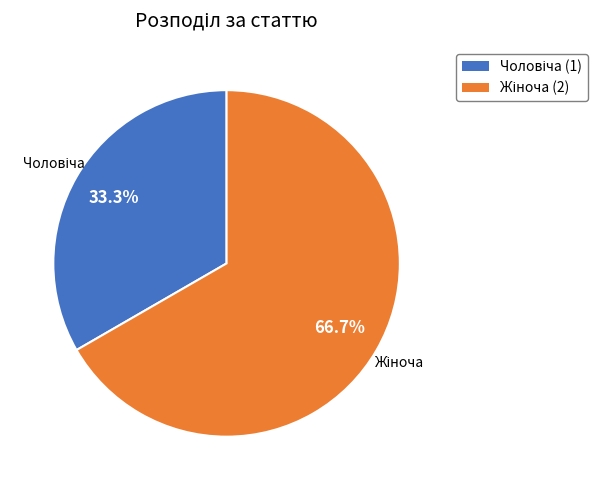

Is there a majority slice in this chart?

Yes